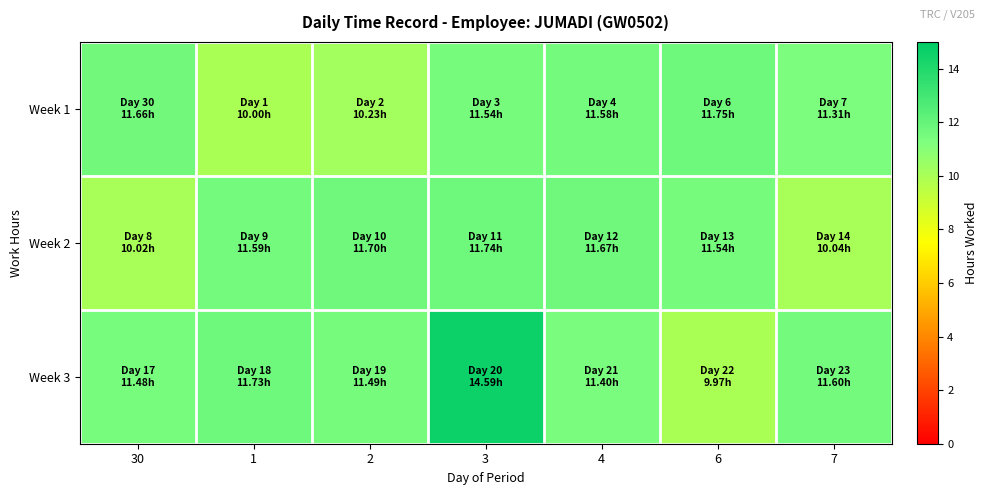

List the series in order of their peak value, highest first.

Week 3, Week 1, Week 2